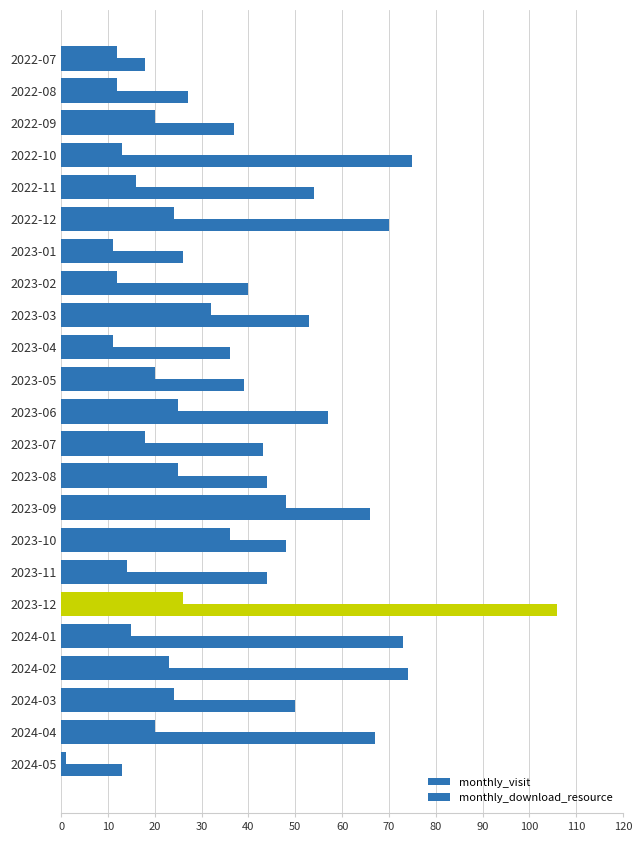

What is the value of the monthly_visit bar at the 6th from the left?

70